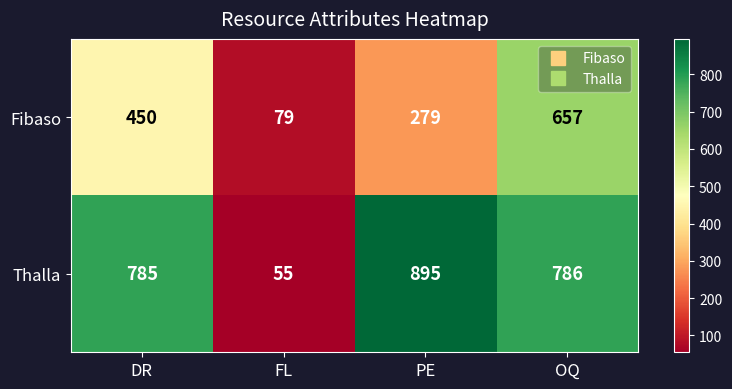

At which label does Thalla first exceed 786?

PE